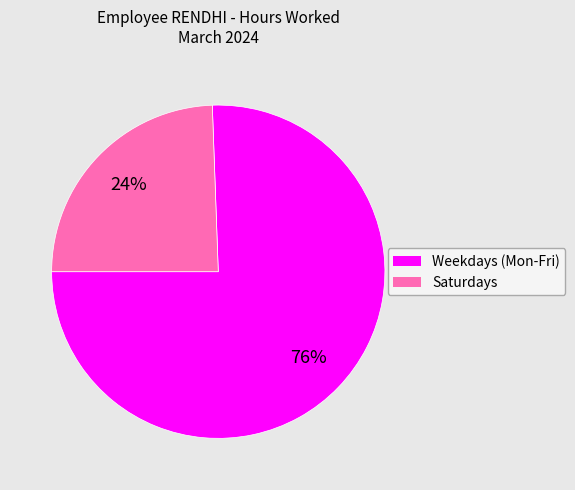

Approximately how many times larger is the value at Saturdays compared to Weekdays (Mon-Fri)?

0.3